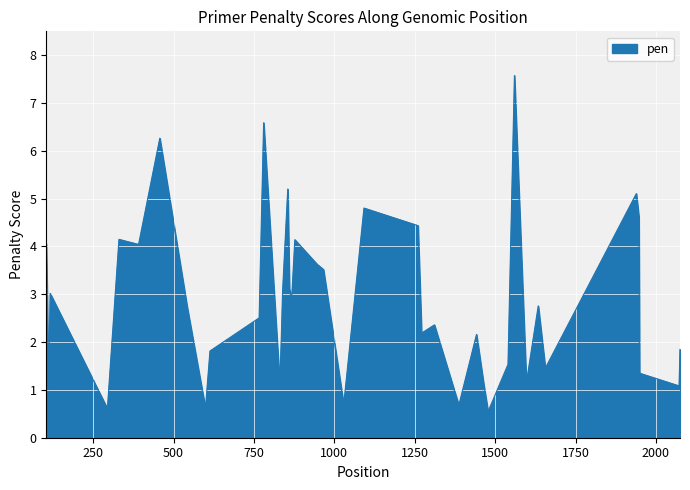

What is the greatest value displayed?

7.6